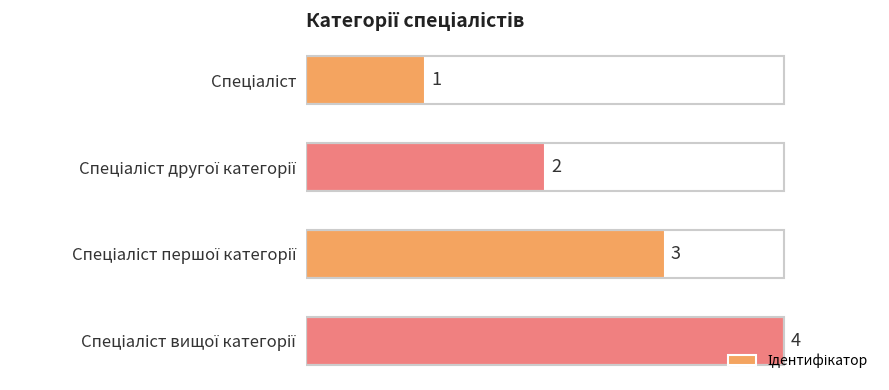

What is the minimum value shown in the chart?

1